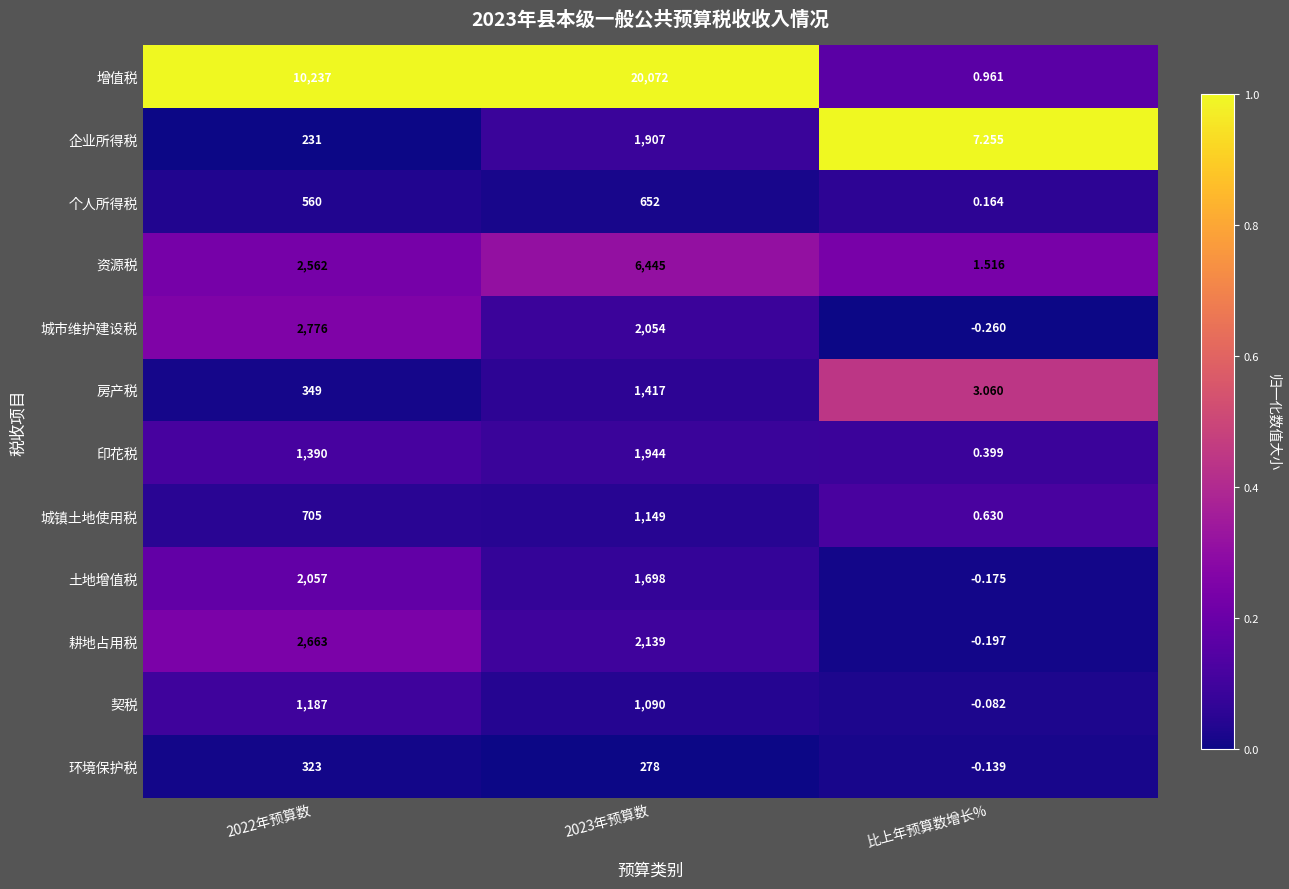

List the series in order of their peak value, highest first.

增值税, 资源税, 城市维护建设税, 耕地占用税, 土地增值税, 印花税, 企业所得税, 房产税, 契税, 城镇土地使用税, 个人所得税, 环境保护税